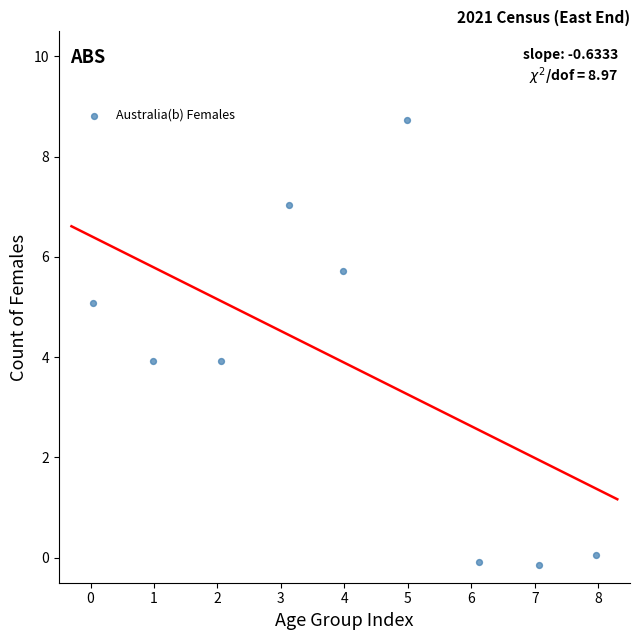

What is the range of Y values (max minus min)?

8.9